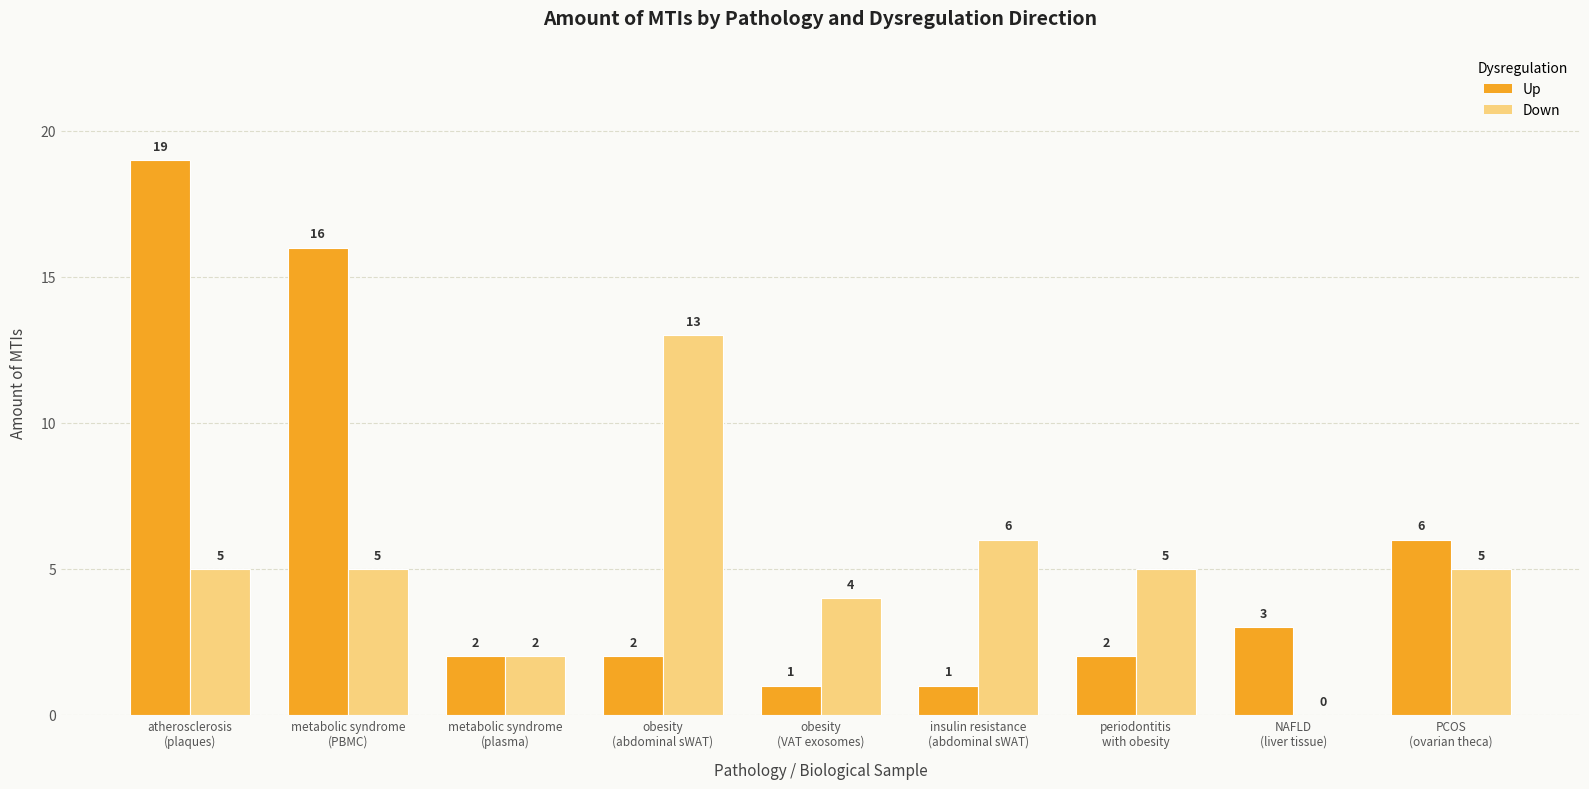

Which series has the largest range (max minus min)?

Up